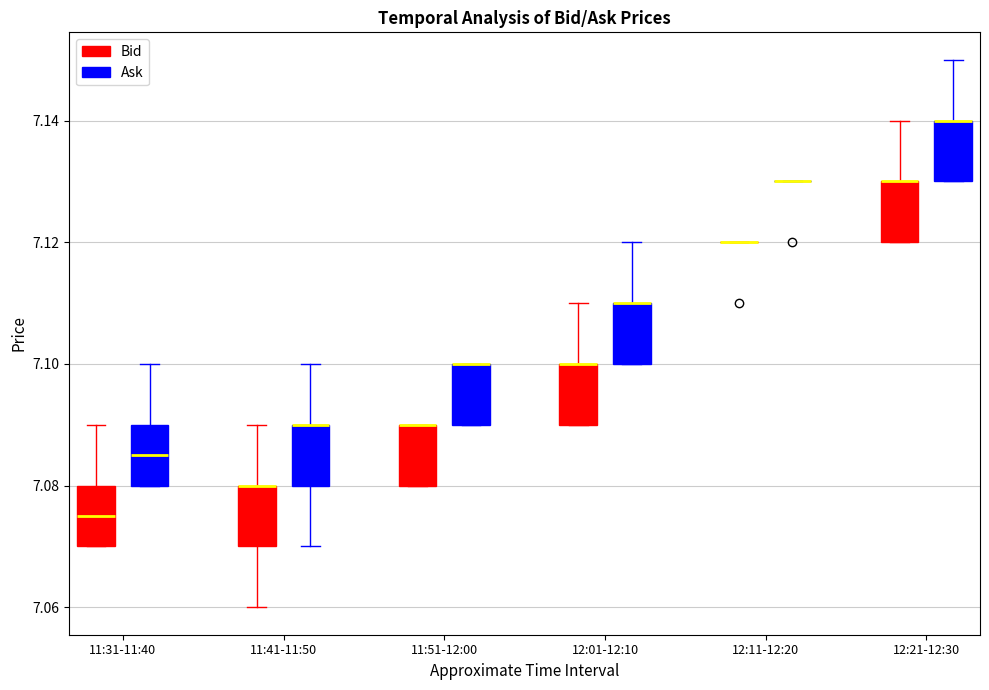

Reading left to right, transcribe this box plot: for each box, give where its median line is, the range the box spans, and where its two whiskers end, as read against the y-axis. The values are not printed on the chart, so give them approximately, as read against the axis.

11:31-11:40 (Bid): median 7.076, box 7.070 to 7.080, whiskers 7.070 to 7.090
11:31-11:40 (Ask): median 7.086, box 7.080 to 7.090, whiskers 7.080 to 7.100
11:41-11:50 (Bid): median 7.080 (drawn on the box's upper edge), box 7.070 to 7.080, whiskers 7.060 to 7.090
11:41-11:50 (Ask): median 7.090 (drawn on the box's upper edge), box 7.080 to 7.090, whiskers 7.070 to 7.100
11:51-12:00 (Bid): median 7.090 (drawn on the box's upper edge), box 7.080 to 7.090, whiskers 7.080 to 7.090
11:51-12:00 (Ask): median 7.100 (drawn on the box's upper edge), box 7.090 to 7.100, whiskers 7.090 to 7.100
12:01-12:10 (Bid): median 7.100 (drawn on the box's upper edge), box 7.090 to 7.100, whiskers 7.090 to 7.110
12:01-12:10 (Ask): median 7.110 (drawn on the box's upper edge), box 7.100 to 7.110, whiskers 7.100 to 7.120
12:11-12:20 (Bid): box collapsed to a line at 7.120, whiskers 7.120 to 7.120
12:11-12:20 (Ask): box collapsed to a line at 7.130, whiskers 7.130 to 7.130
12:21-12:30 (Bid): median 7.130 (drawn on the box's upper edge), box 7.120 to 7.130, whiskers 7.120 to 7.140
12:21-12:30 (Ask): median 7.140 (drawn on the box's upper edge), box 7.130 to 7.140, whiskers 7.130 to 7.150